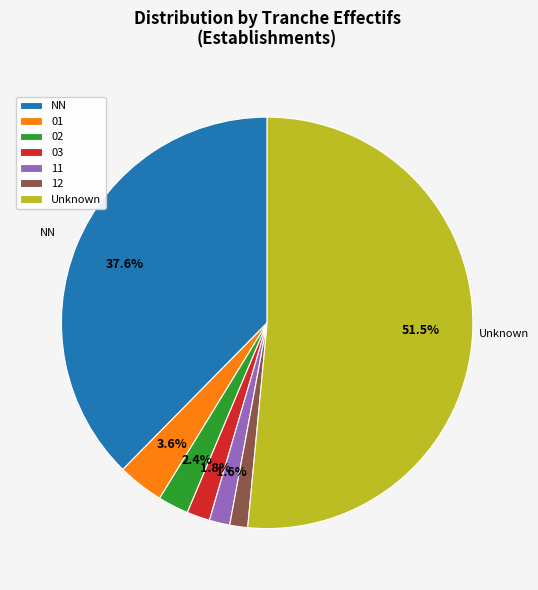

To the nearest percent, what is the difference between the largest and smallest slice percentages?

50%